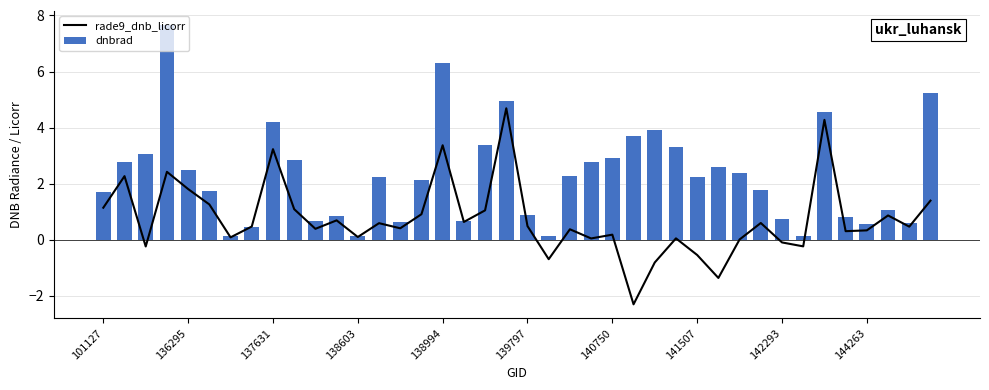

What is the difference between the highest and lowest values at 23?

2.7